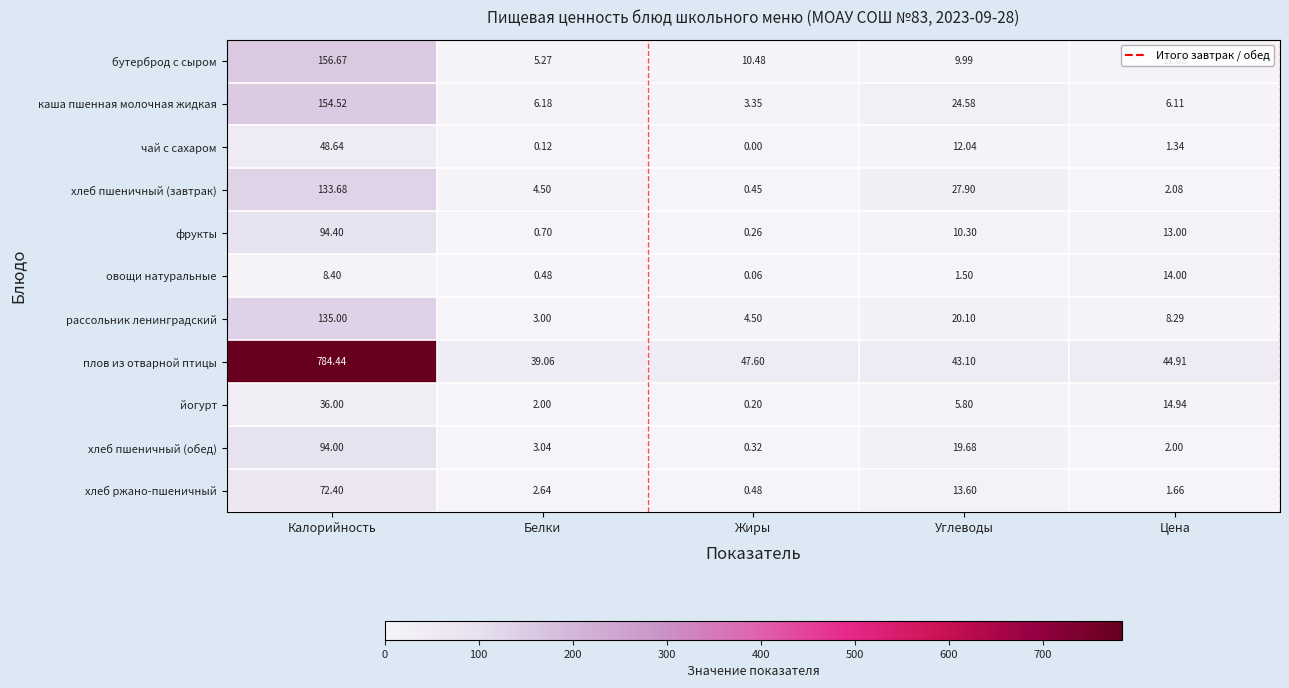

At which category does the chart reach its minimum across all series?

Жиры